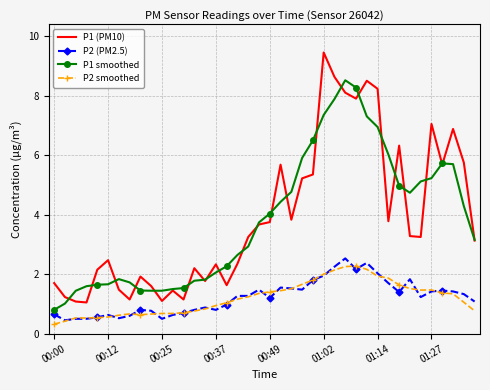

True or false: P2 (PM2.5) and P2 smoothed intersect in this chart.

True